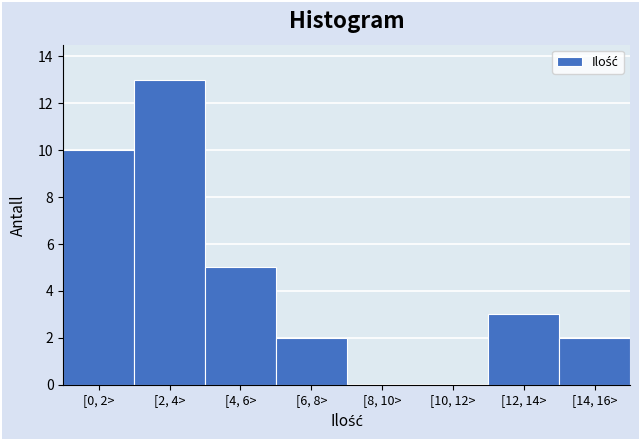

Reading left to right, extract all data points from this chart.

[0, 2>=10	[2, 4>=13	[4, 6>=5	[6, 8>=2	[8, 10>=0	[10, 12>=0	[12, 14>=3	[14, 16>=2